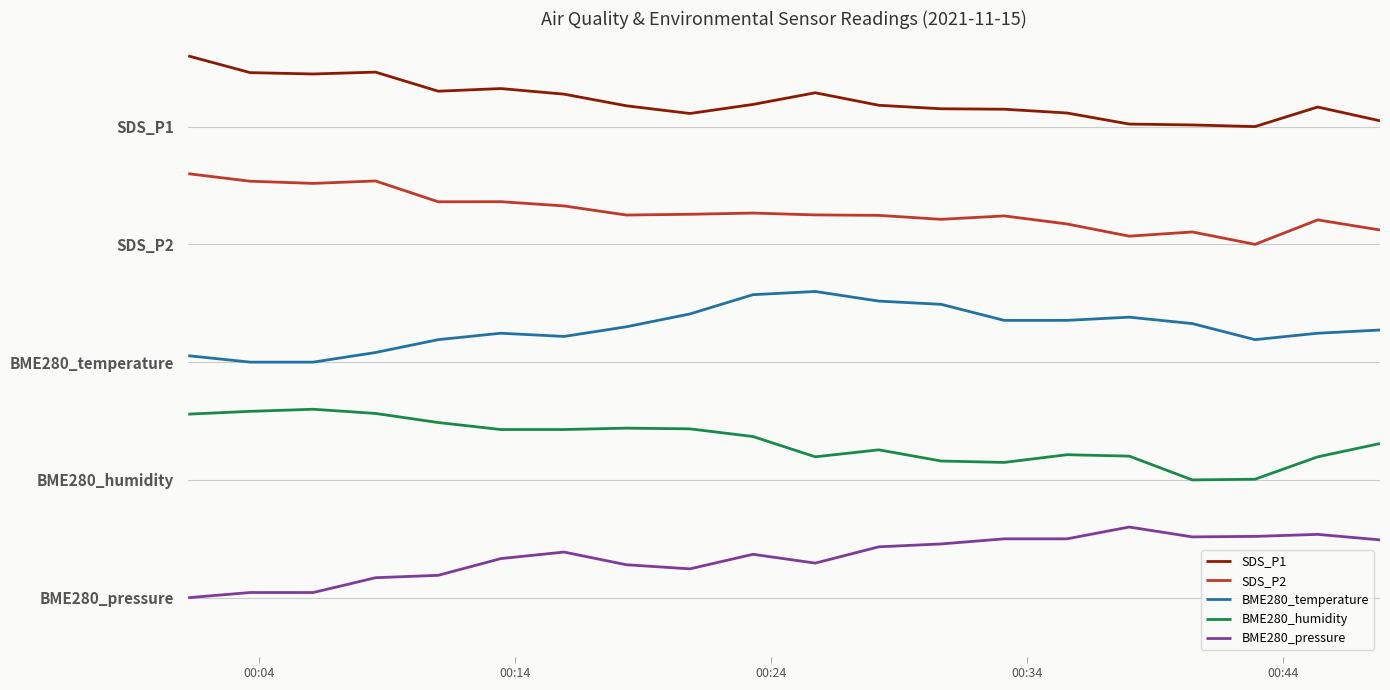

What is the value of the BME280_humidity point at the 17th from the left?

1.0